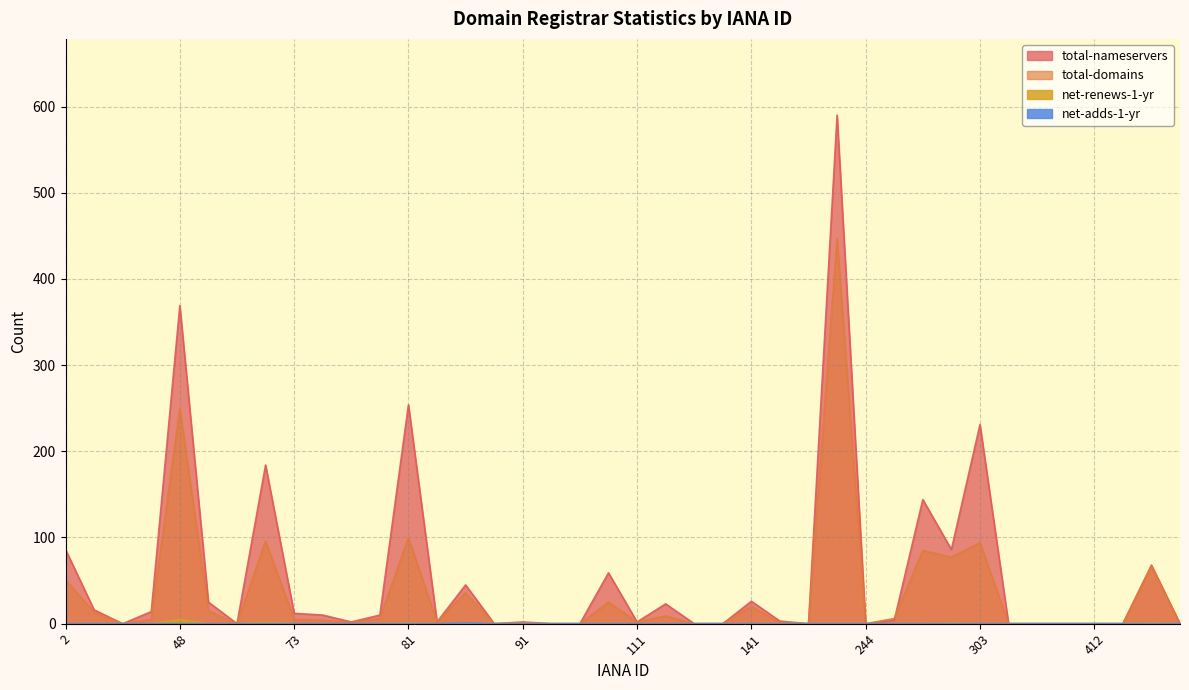

At which category does total-domains reach its first local peak?

48